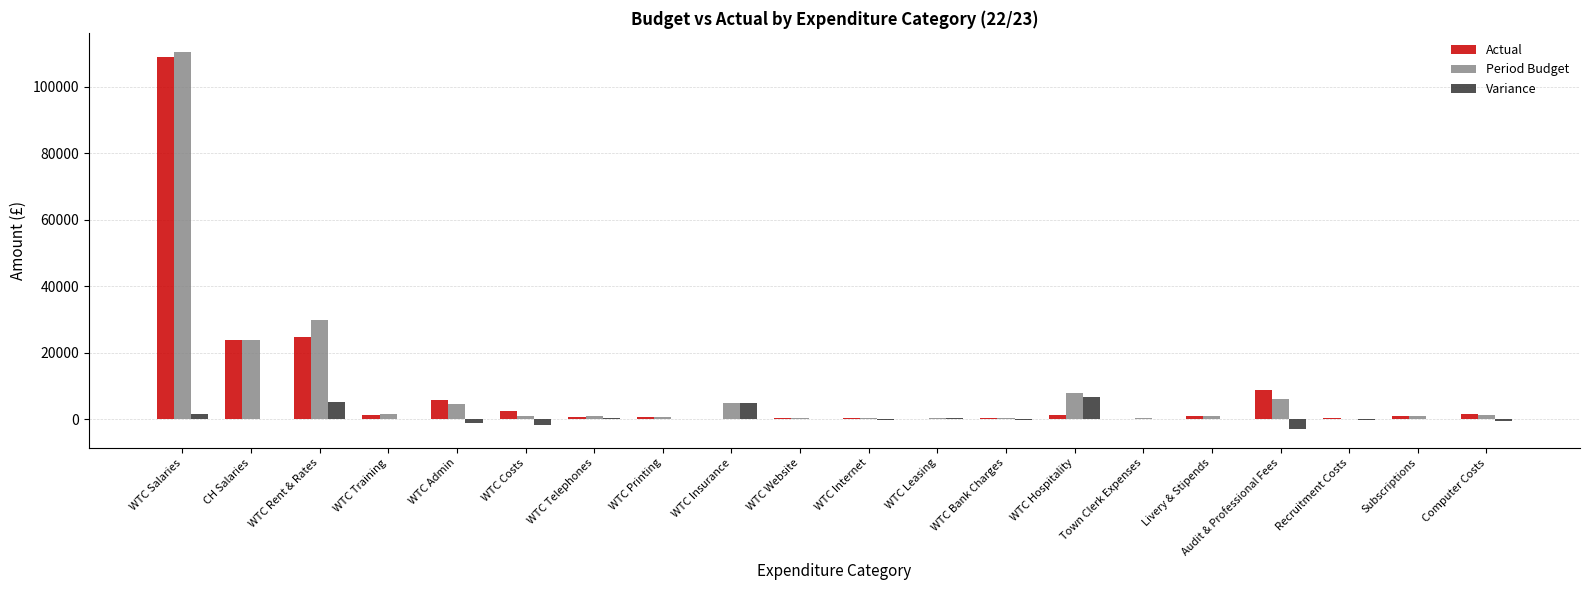

The value of Actual at WTC Leasing is 109.5. True or false?

True